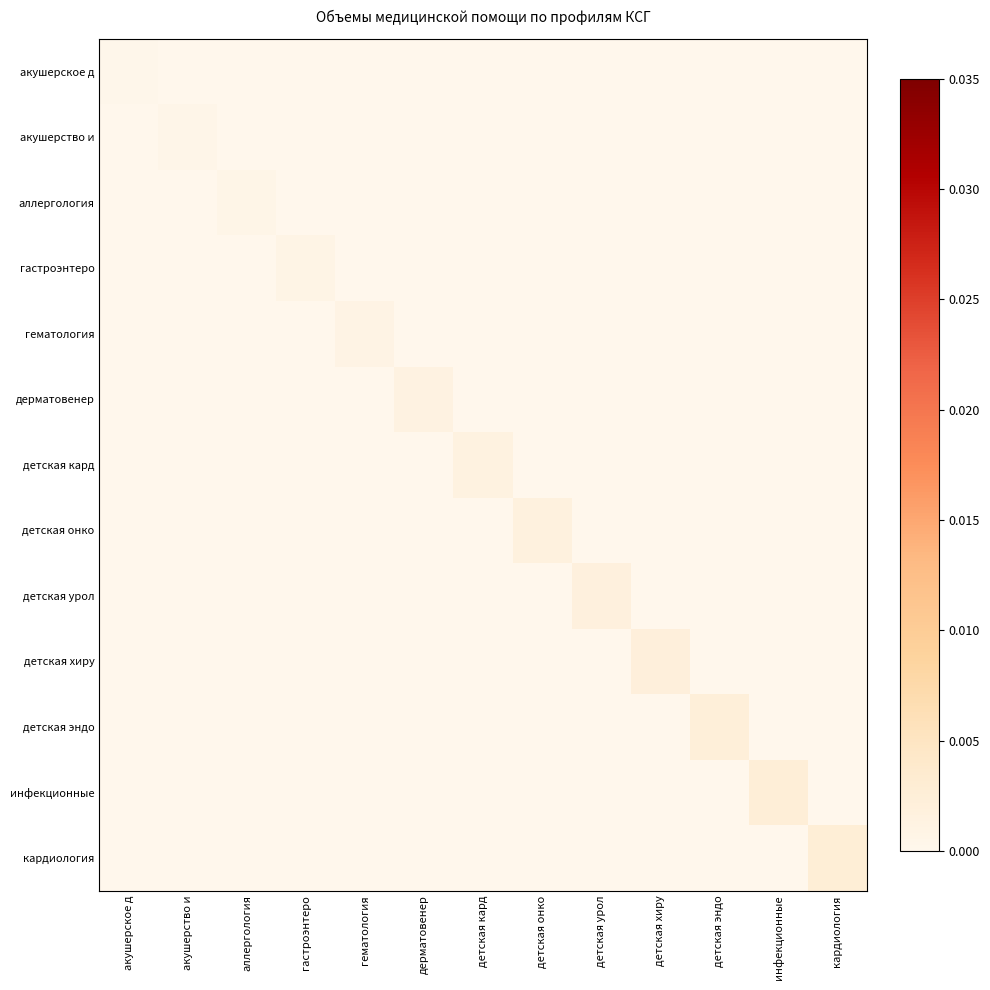

Which series has the largest total across all categories?

кардиология